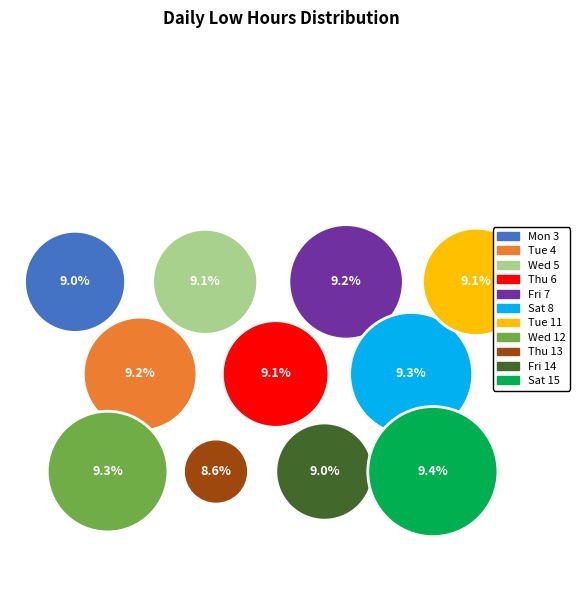

To the nearest percent, what is the difference between the largest and smallest slice percentages?

1%